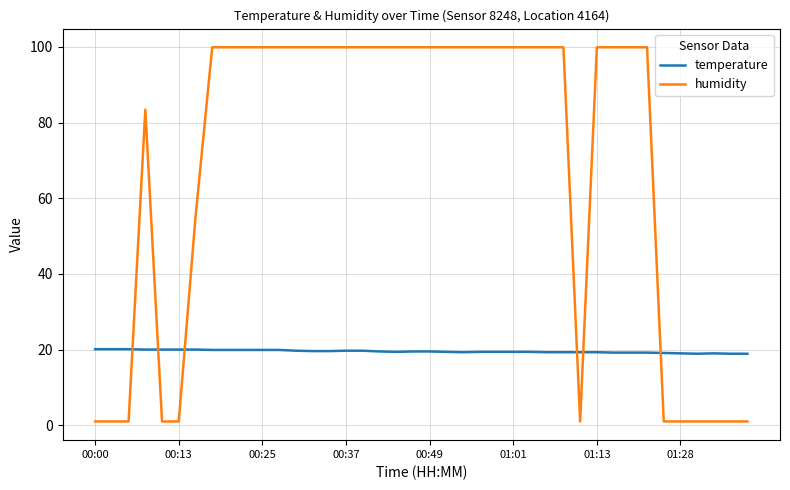

True or false: humidity and temperature cross at least once.

True